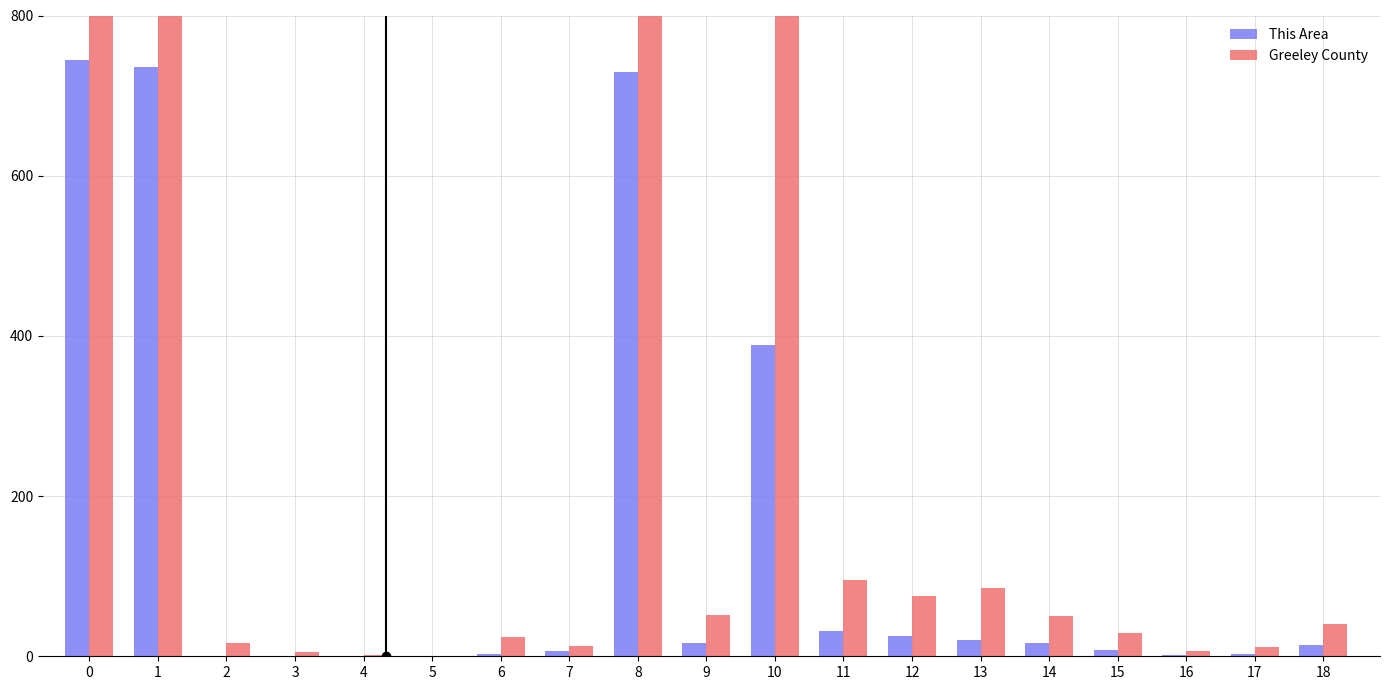

What is the total value across all series at 2?

16